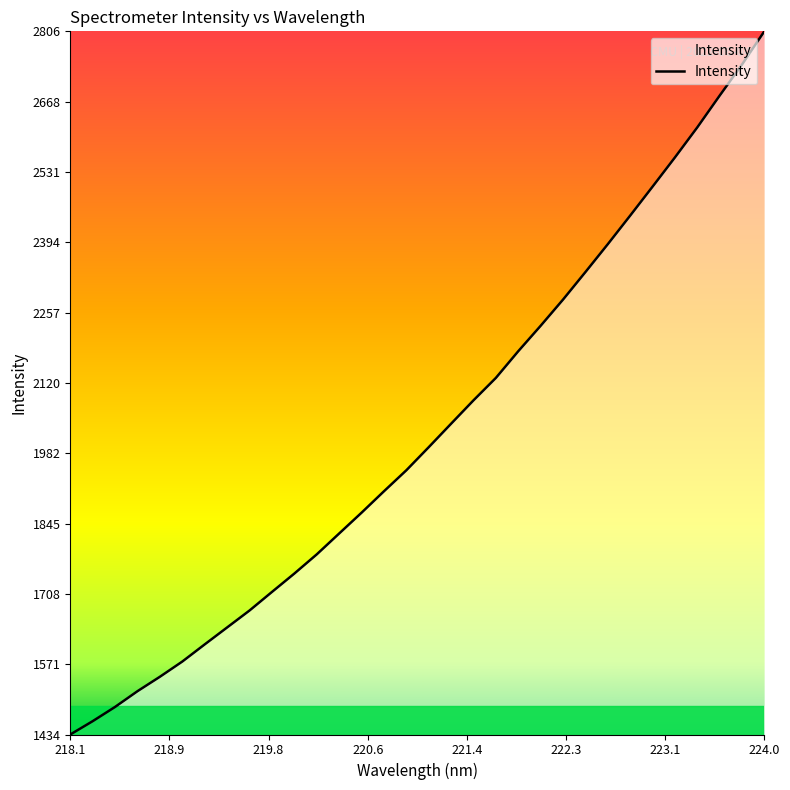

Reading left to right, what are all the values shown in this chart?

1433.6	1459.6	1487.4	1518.1	1546.3	1576.0	1609.5	1642.5	1675.6	1711.8	1747.6	1785.1	1825.8	1866.4	1908.2	1949.1	1994.2	2040.0	2085.6	2129.4	2181.5	2231.1	2282.2	2335.8	2390.2	2446.0	2502.5	2559.5	2618.1	2680.0	2740.7	2805.7